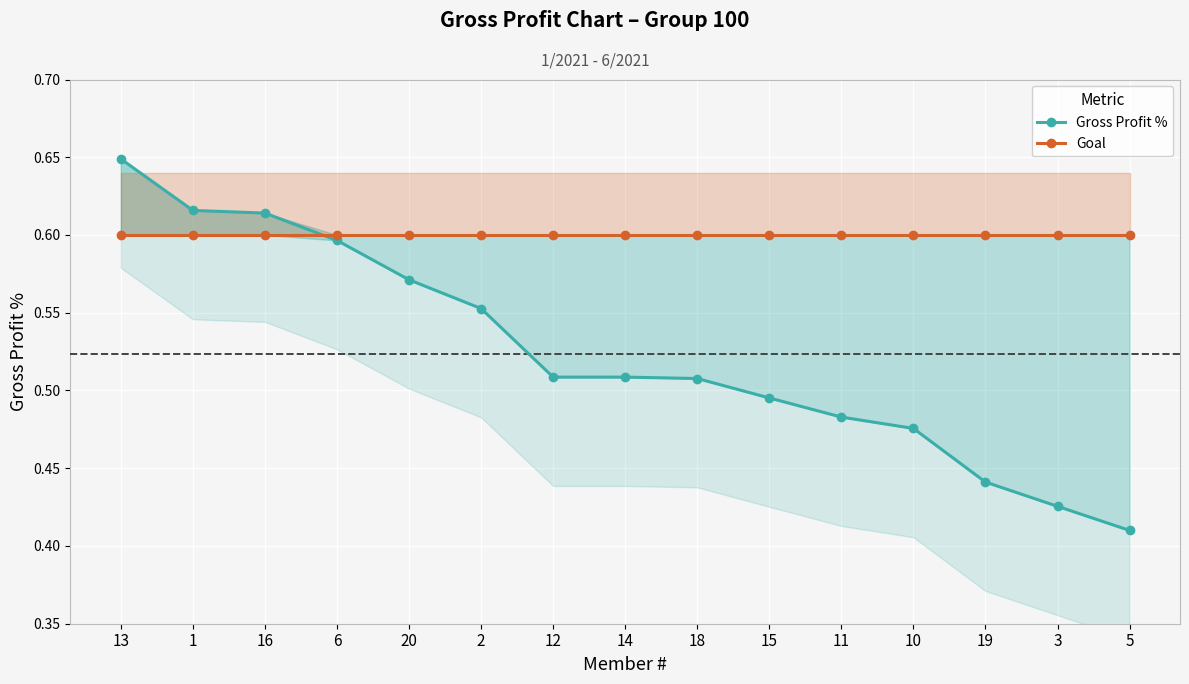

Which series has the largest range (max minus min)?

Gross Profit %